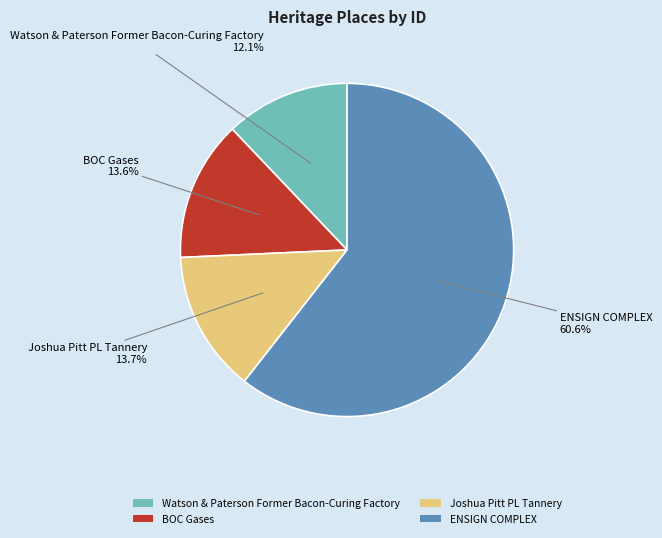

To the nearest percent, what portion does ENSIGN COMPLEX represent?

61%